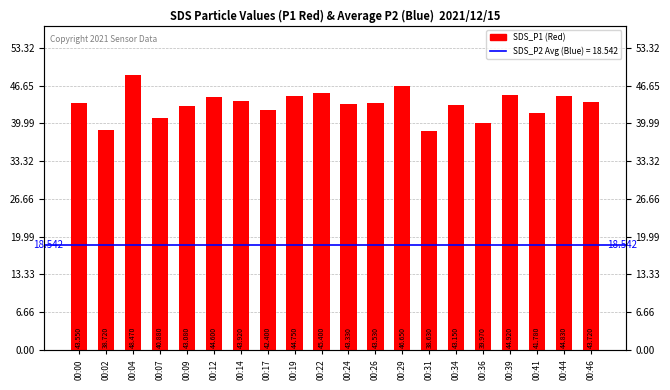

Reading left to right, what are all the values shown in this chart?

00:00=43.5	00:02=38.7	00:04=48.5	00:07=40.9	00:09=43.1	00:12=44.6	00:14=43.9	00:17=42.4	00:19=44.8	00:22=45.4	00:24=43.3	00:26=43.5	00:29=46.6	00:31=38.6	00:34=43.1	00:36=40.0	00:39=44.9	00:41=41.8	00:44=44.8	00:46=43.7